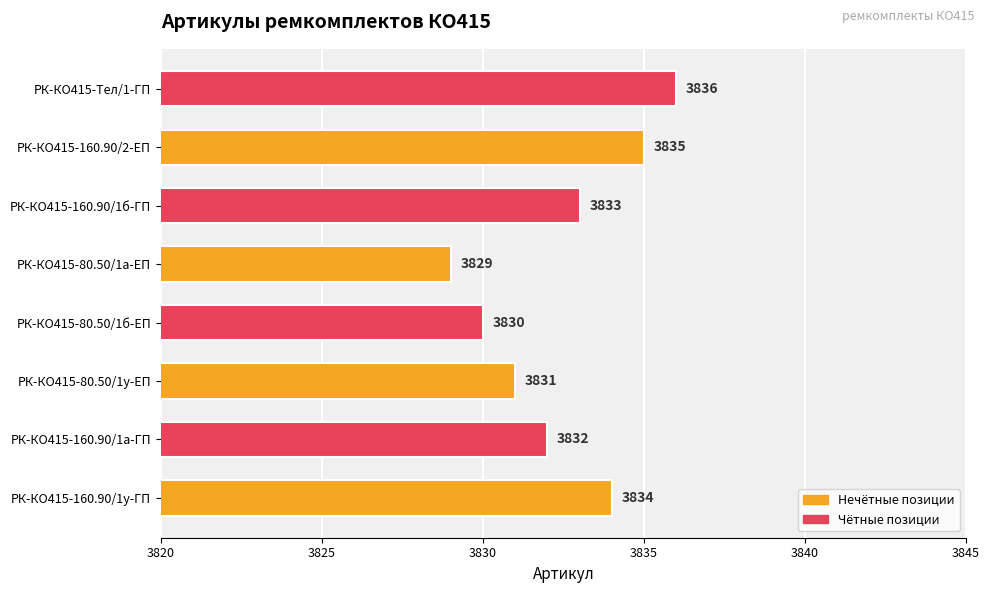

What is the difference between the maximum and second lowest values?

6